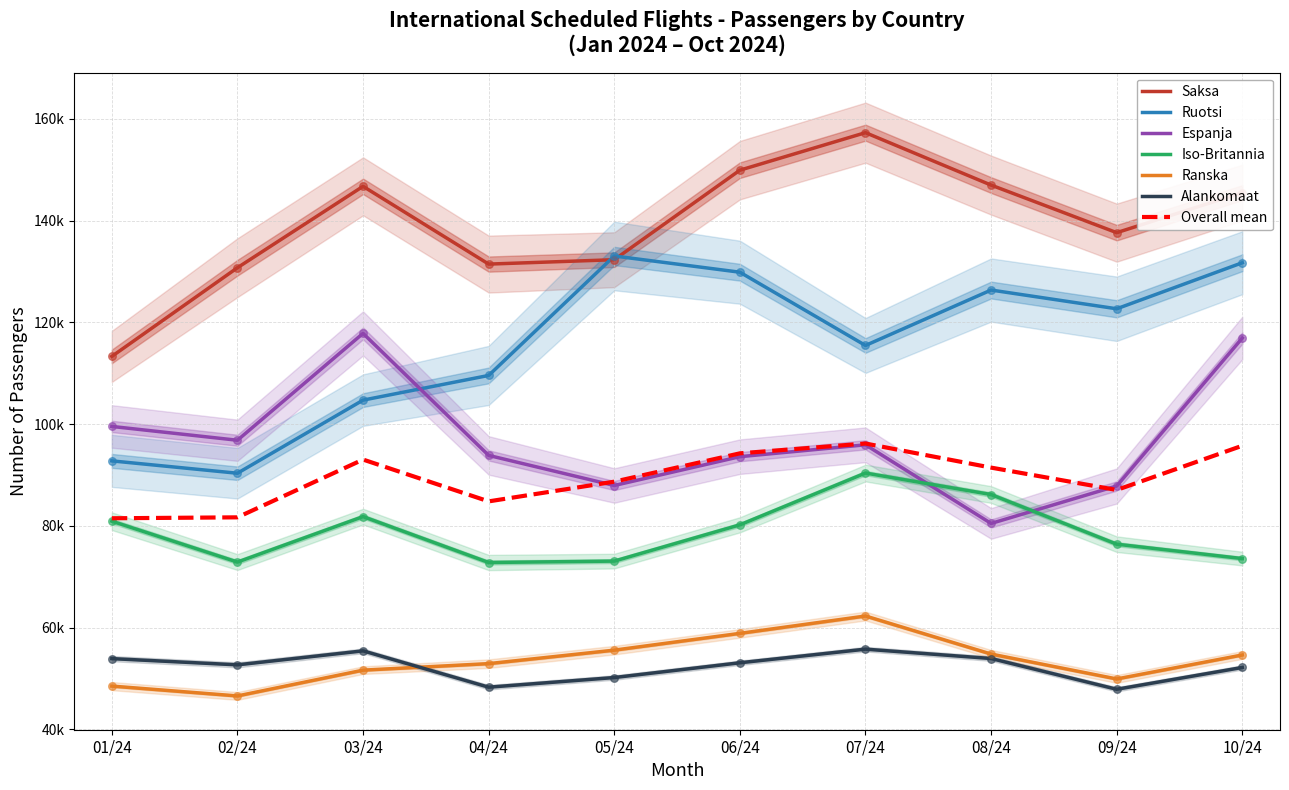

What is the total value across all series at 02/24?

490161